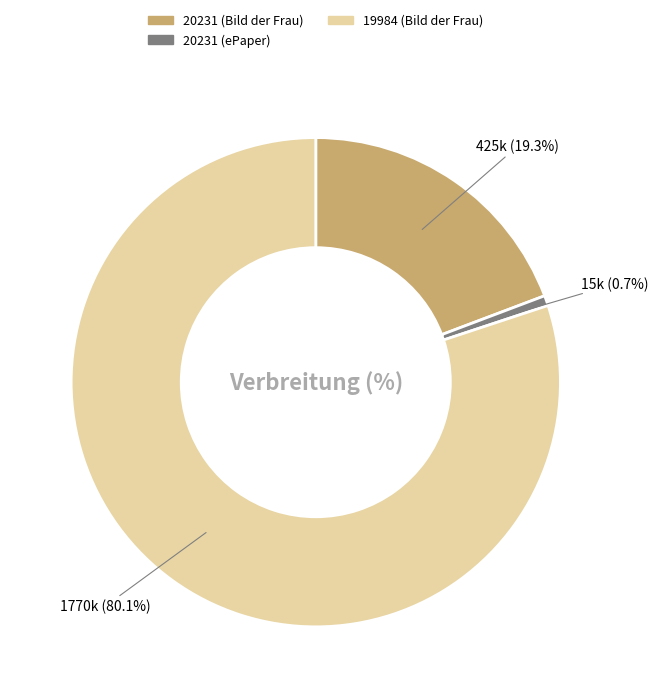

What is the ratio of the value at 19984 (Bild der Frau) to the value at 20231 (Bild der Frau)?

4.2